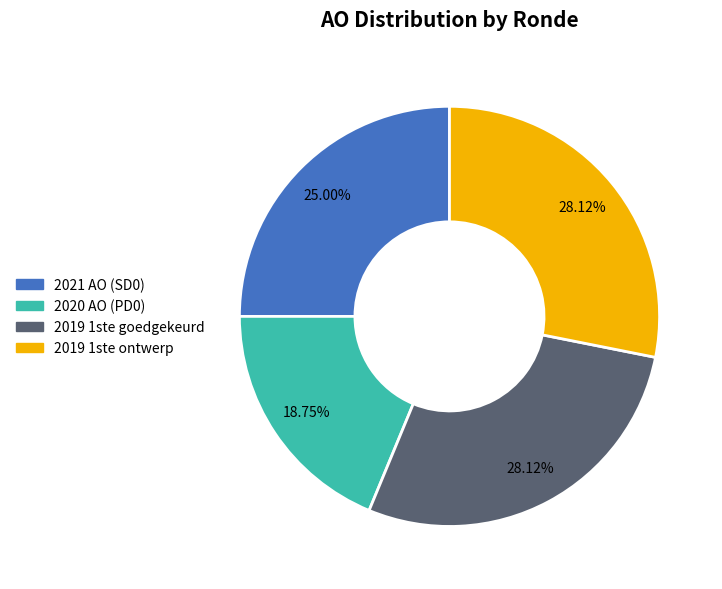

Is there a majority slice in this chart?

No